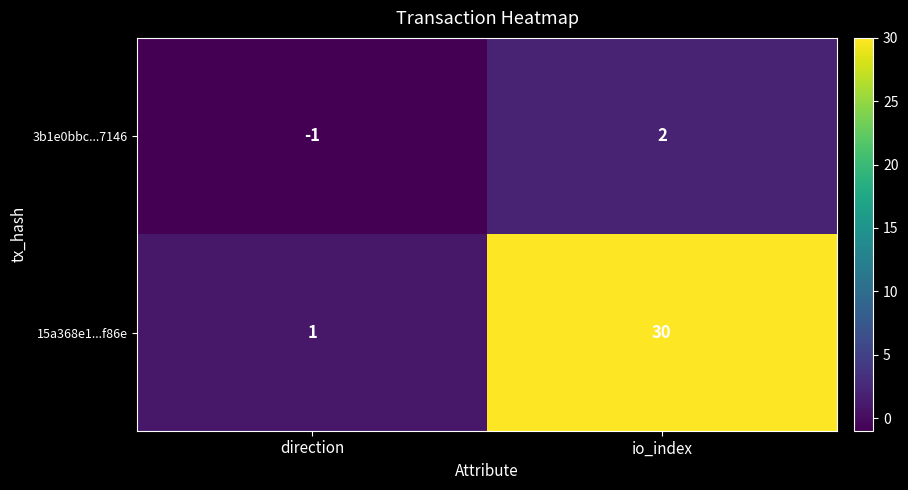

The 3b1e0bbc...7146 series shows 1 at io_index. True or false?

False